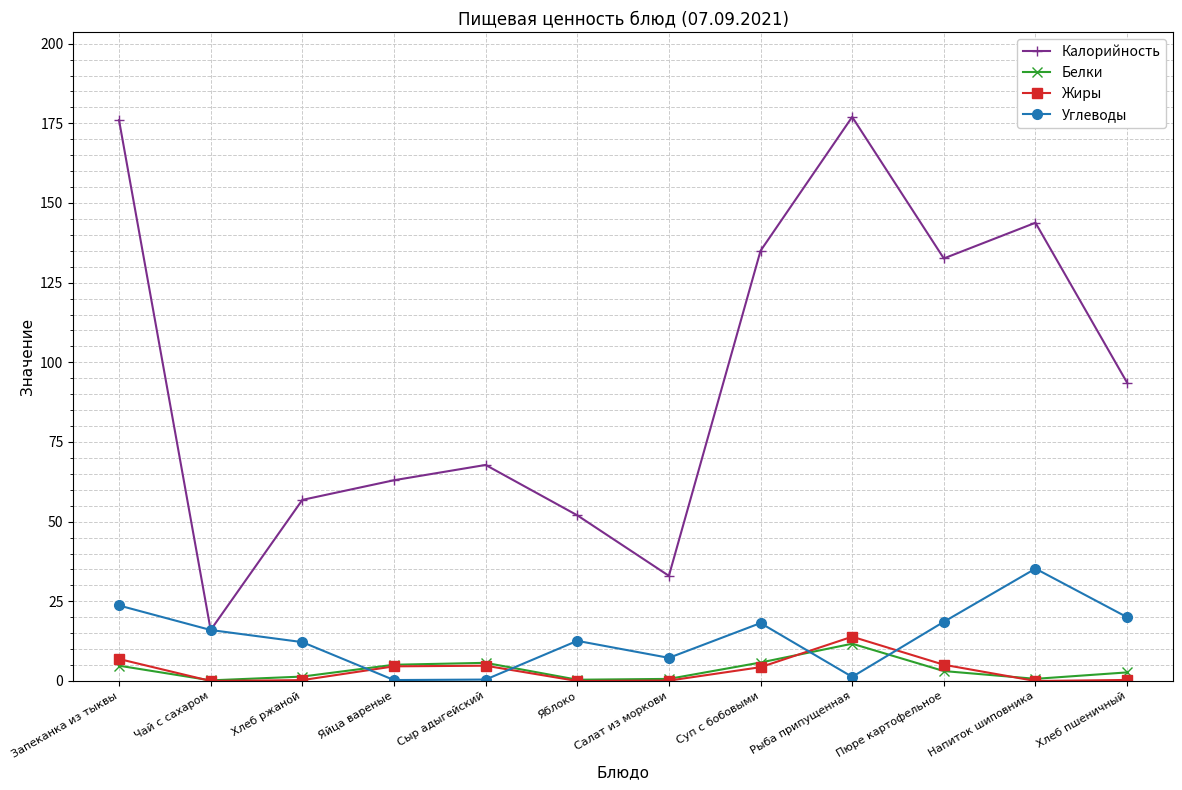

What is the approximate value of Белки at Пюре картофельное?

3.1